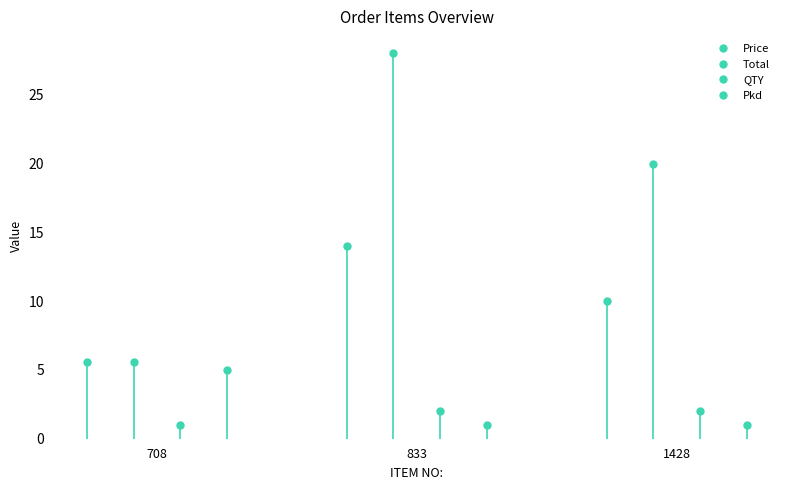

What is the difference between the second highest and minimum values in the Price series?

4.4